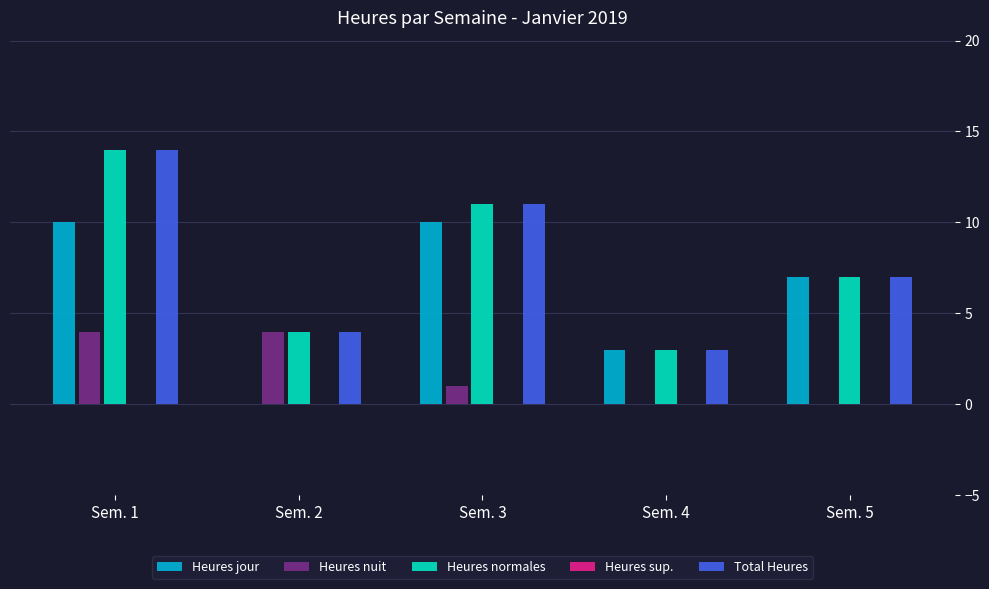

How many data points in Total Heures are less than 7?

2